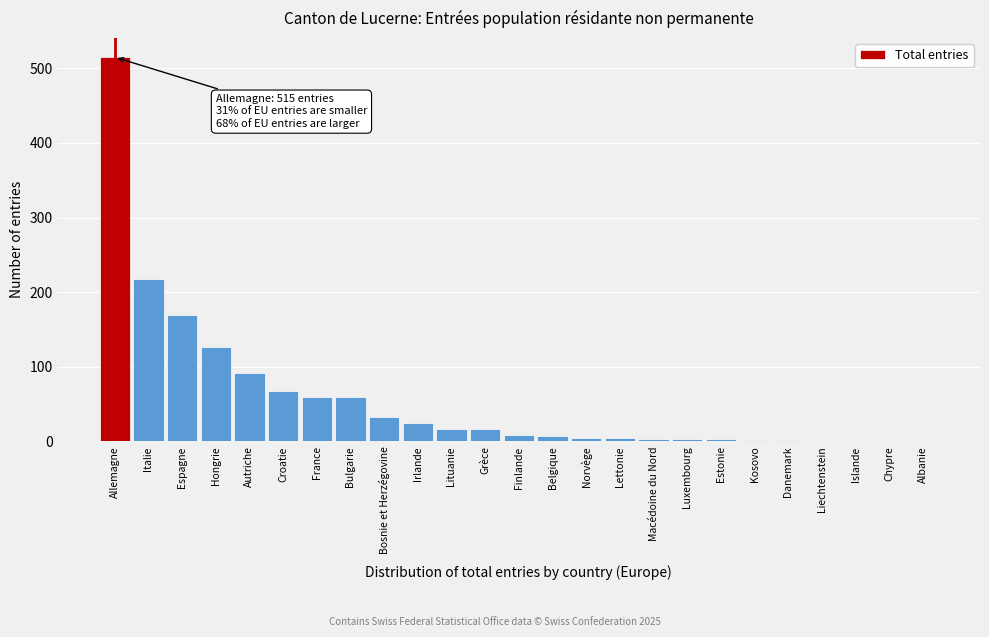

At which category does the chart reach its peak across all series?

Allemagne